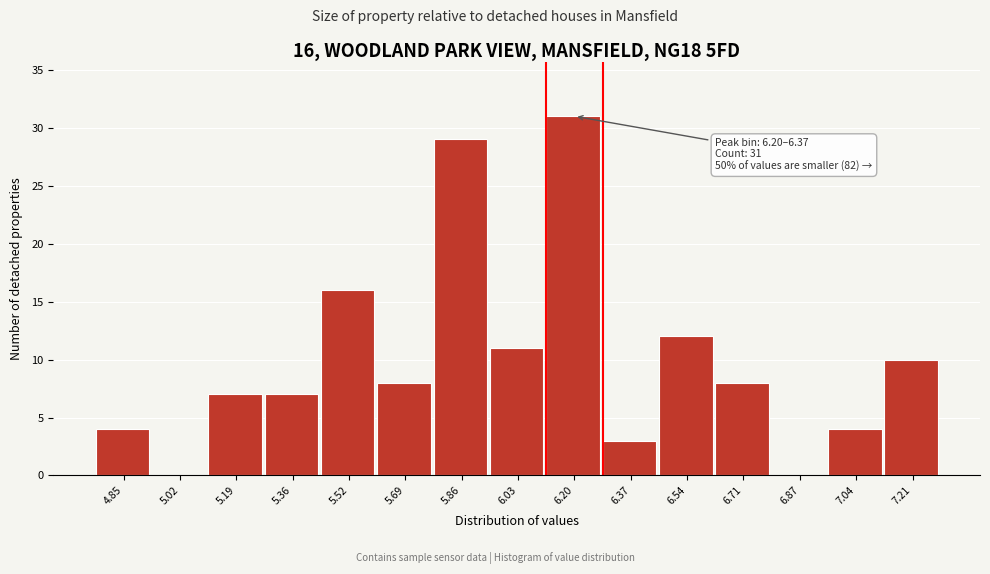

Reading right to left, transcribe all the data shown in this chart.

7.21=10	7.04=4	6.87=0	6.71=8	6.54=12	6.37=3	6.20=31	6.03=11	5.86=29	5.69=8	5.52=16	5.36=7	5.19=7	5.02=0	4.85=4